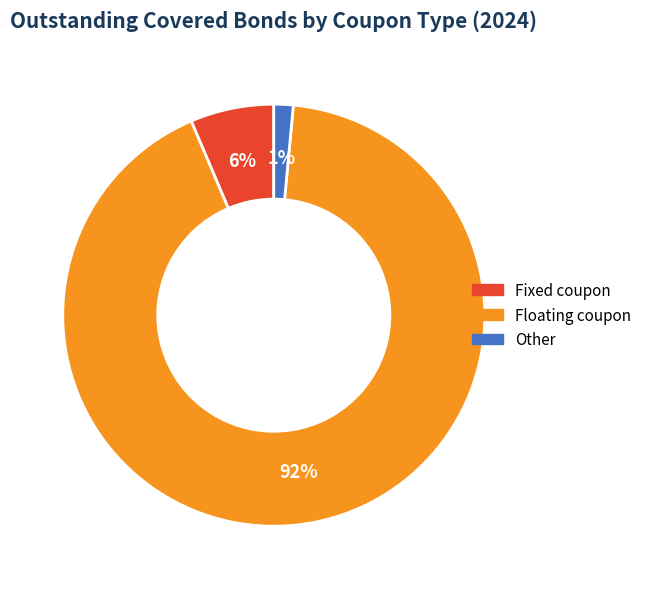

To the nearest percent, what is the average slice percentage?

33%